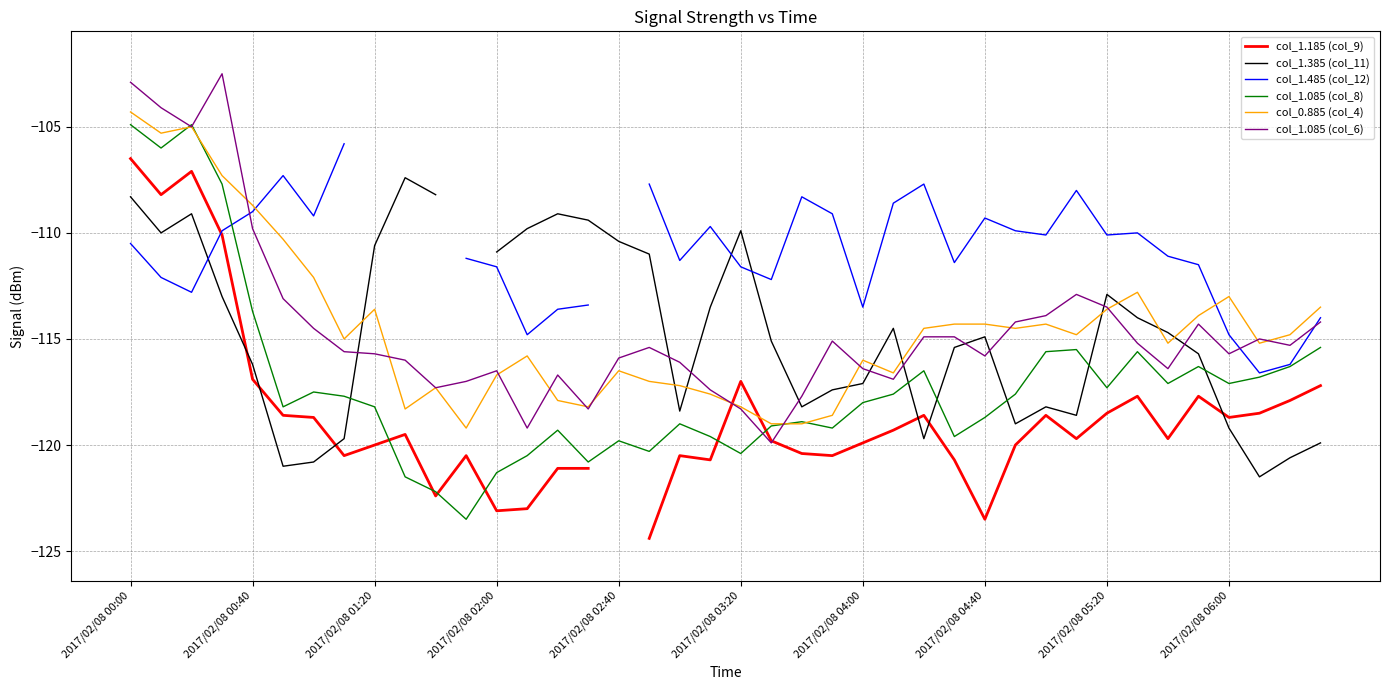

Which has a higher value, 33 or 39?

39